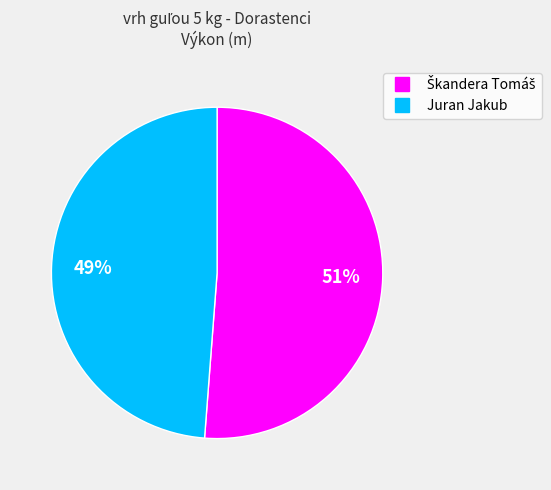

True or false: Juran Jakub accounts for 58% of the total.

False